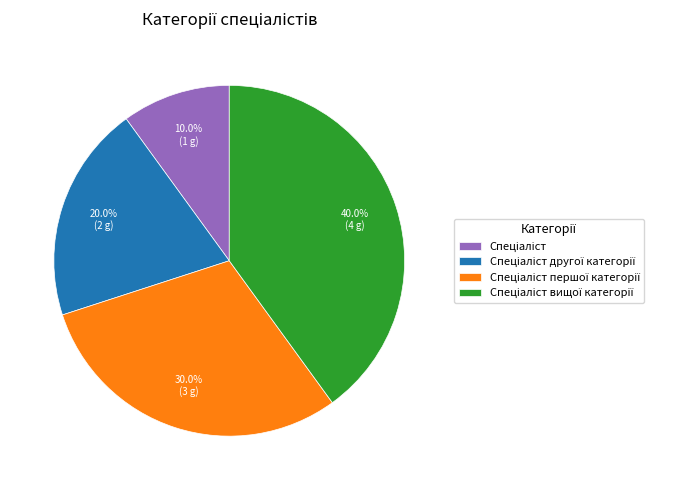

Is there any slice that represents more than half of the pie?

No